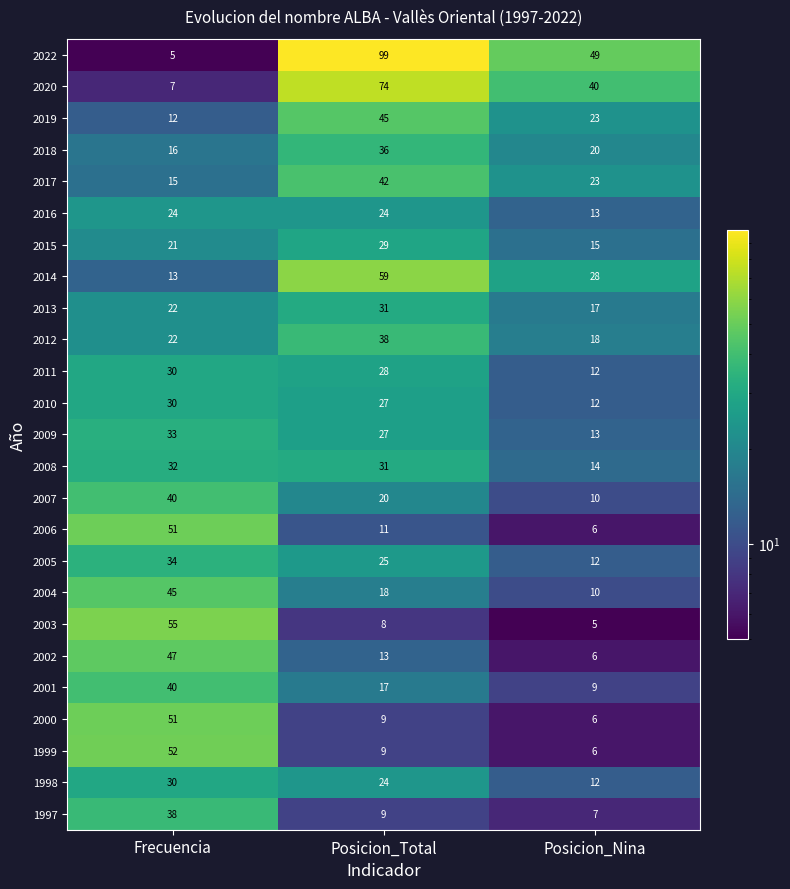

At which category is the sum across all series the highest?

Frecuencia